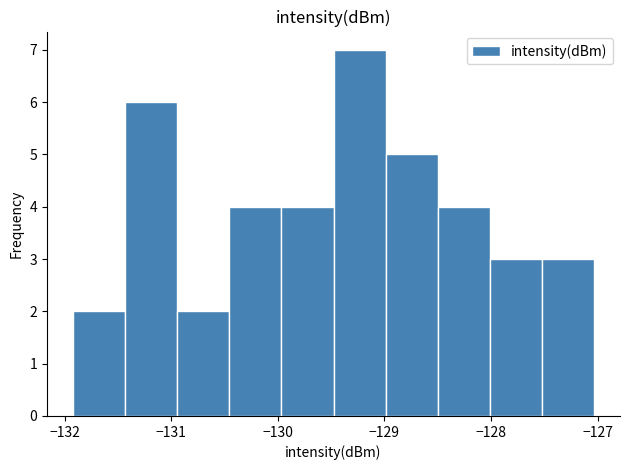

What is the height of the bar covering -128.5 to -128.0 on the x-axis? Neither the bar edges nor the heights are printed on the chart, so give them approximately, as read against the axes.

4